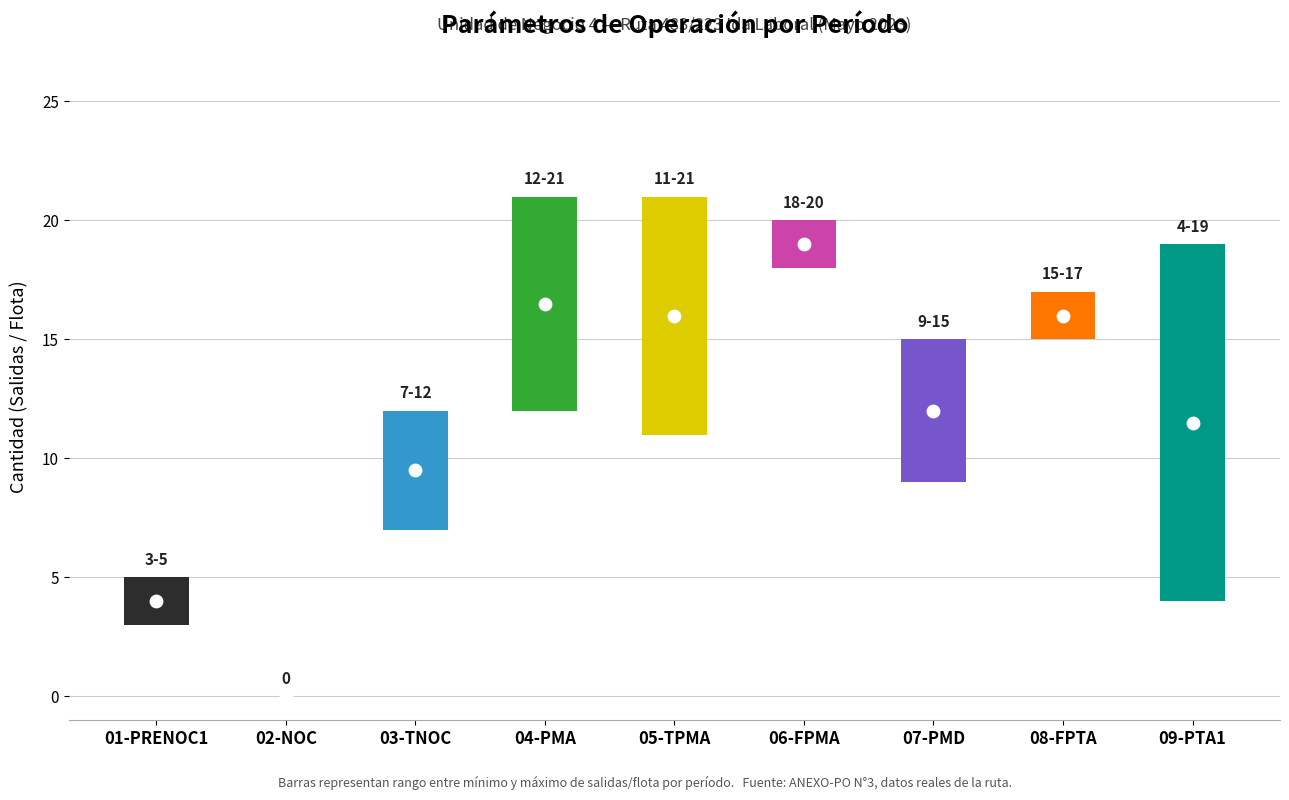

What is the total value across all series at 08-FPTA?

32